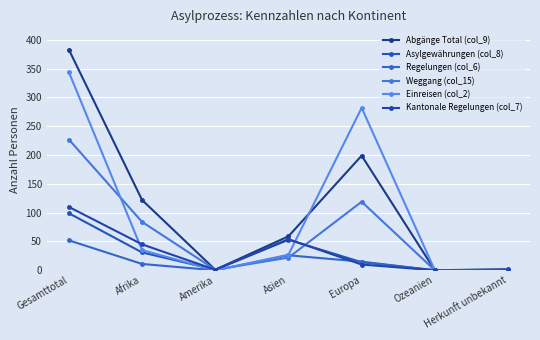

How many lines are shown in the chart?

6